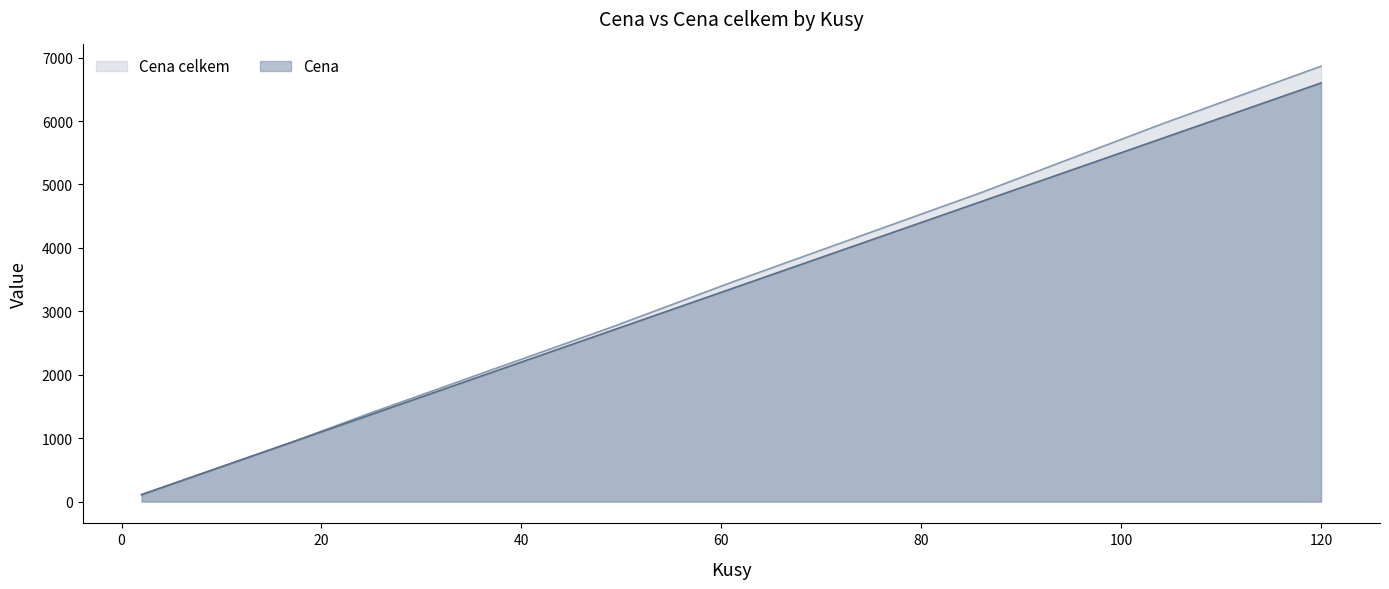

Between 36 and 61, which is larger?

61